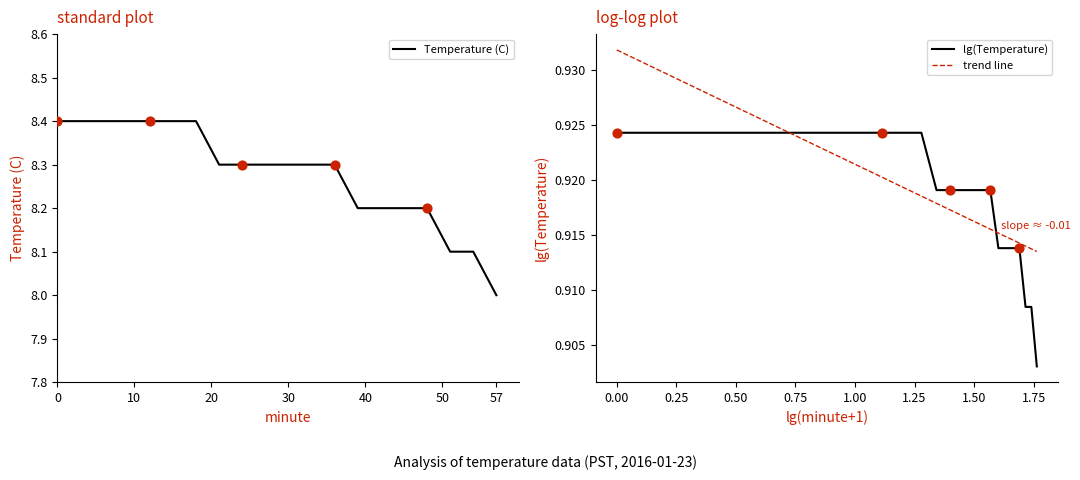

Which has a higher value, 21 or 36?

21